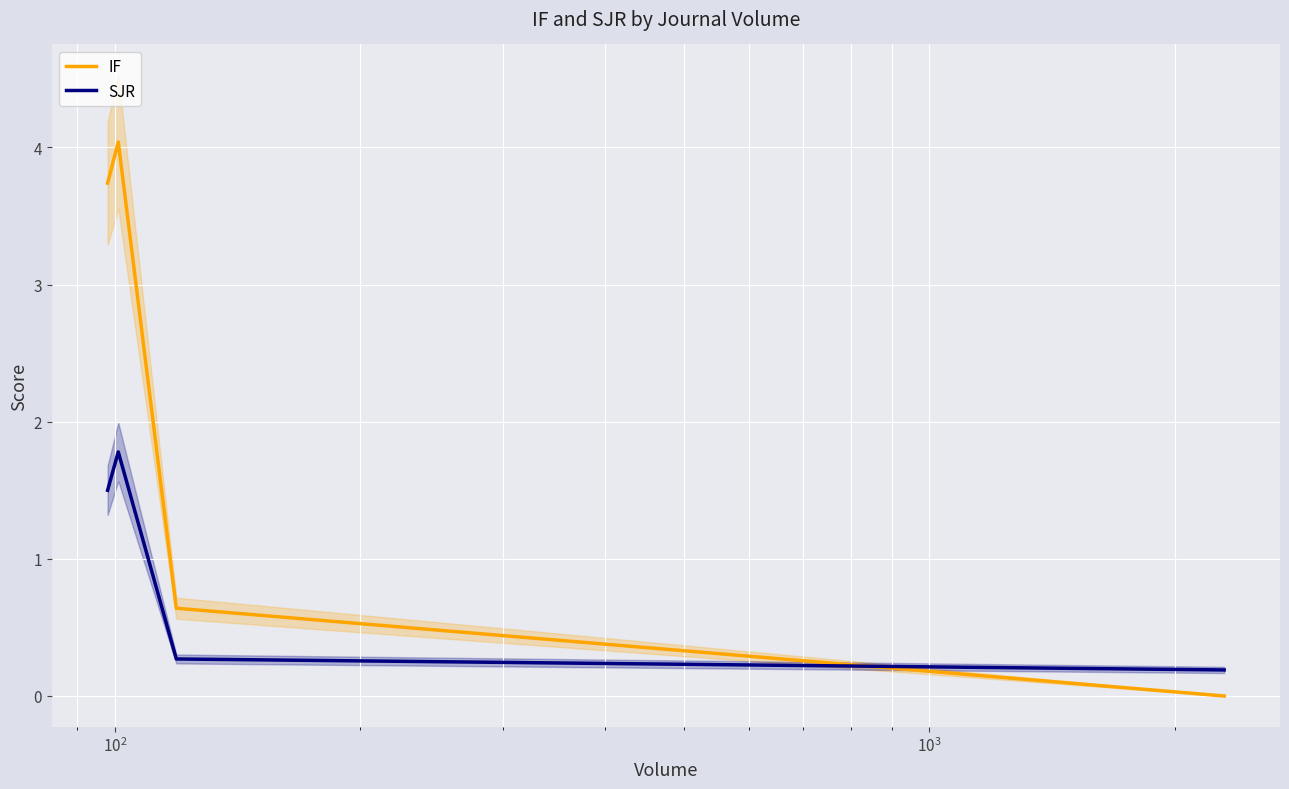

What is the maximum value for SJR?

1.8